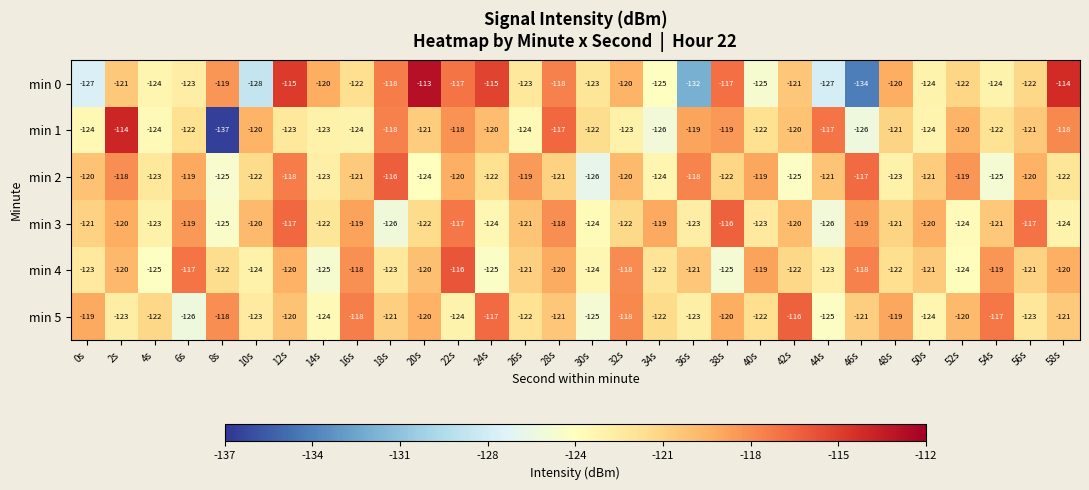

What is the average value of the min 0 series?

-122